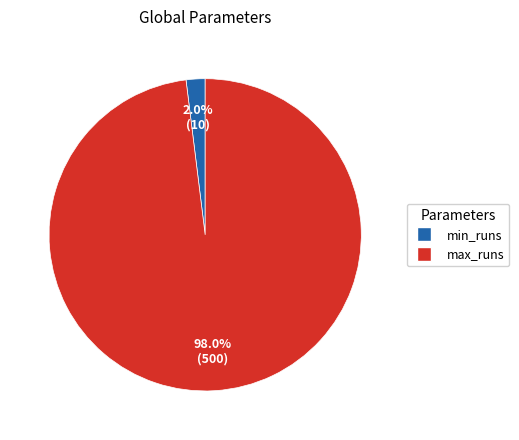

How many segments does this pie chart have?

2